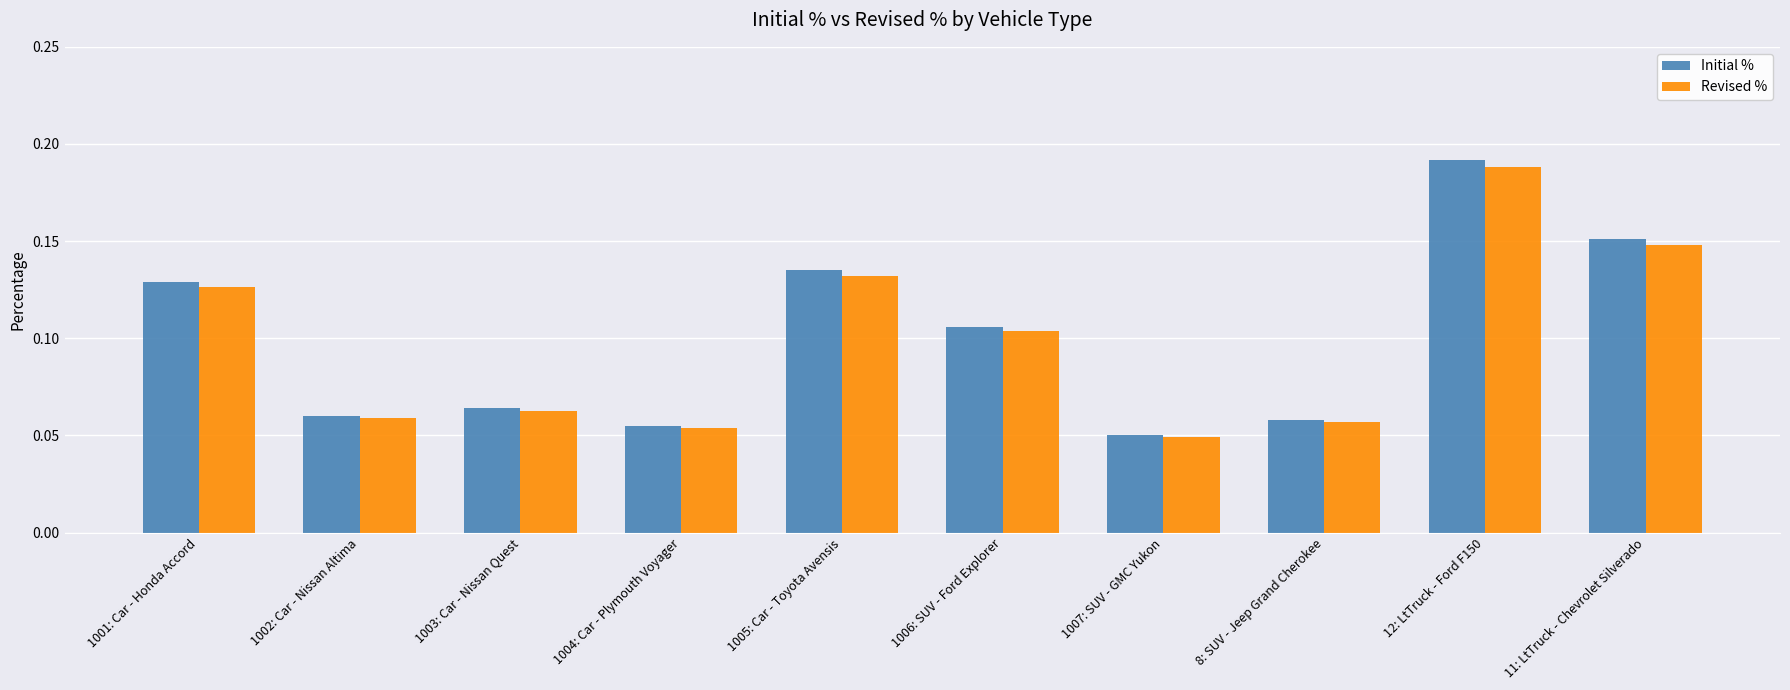

Which series has the largest range (max minus min)?

Initial %